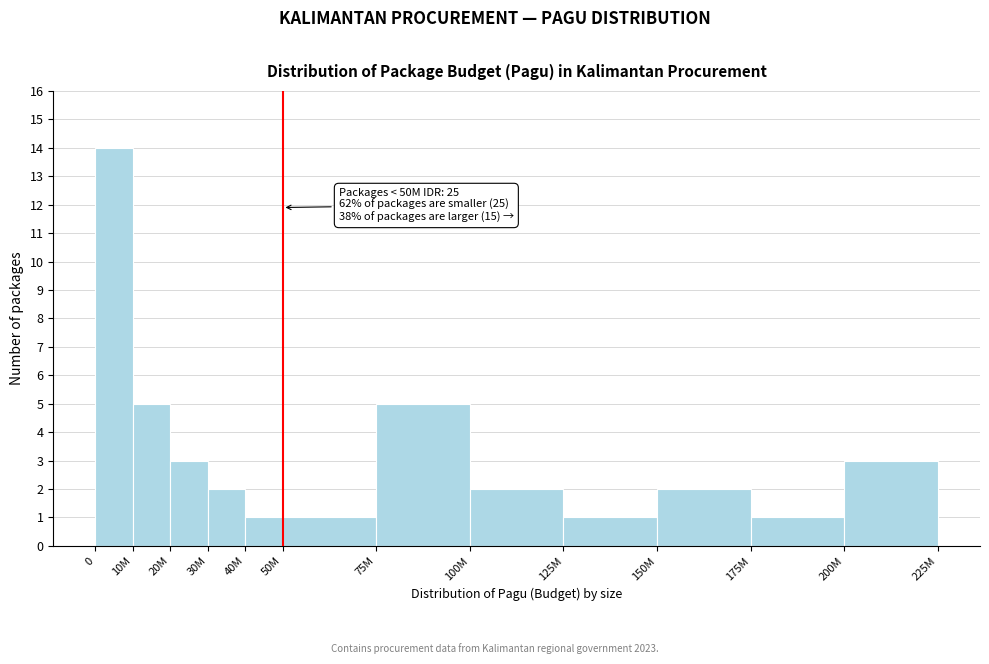

Reading left to right, transcribe all the data shown in this chart.

14	5	3	2	1	1	5	2	1	2	1	3